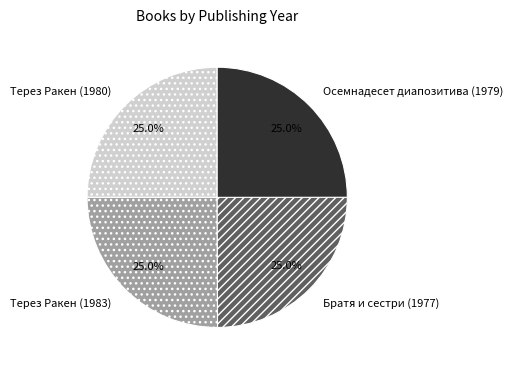

To the nearest percent, what portion does Братя и сестри (1977) represent?

25%